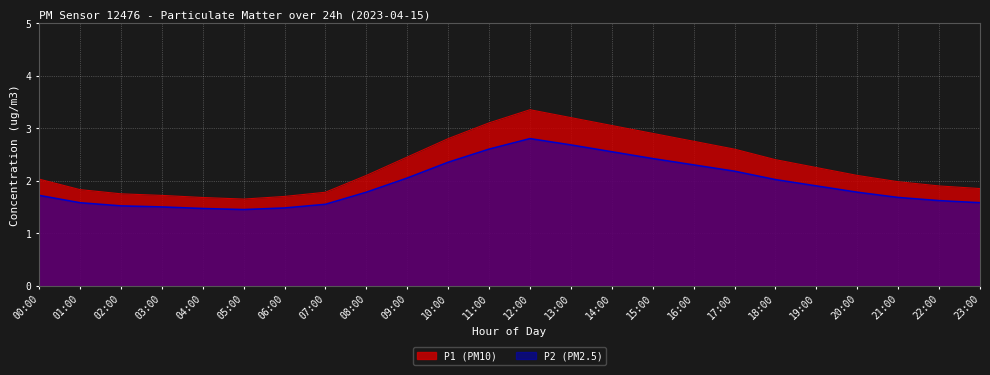

What is the value of the P2 point at the 2nd from the left?

1.6